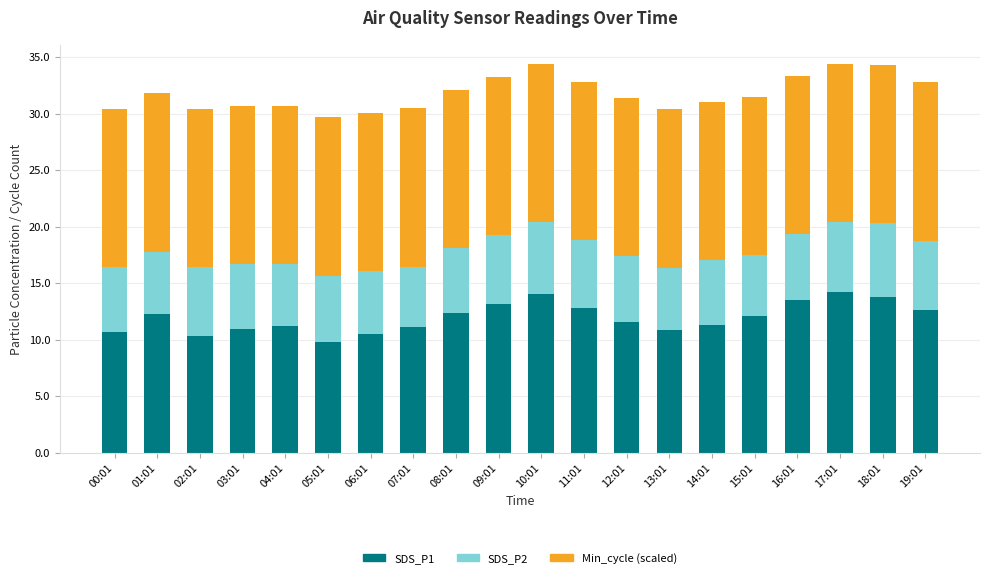

What is the total value across all series at 08:01?

32.1